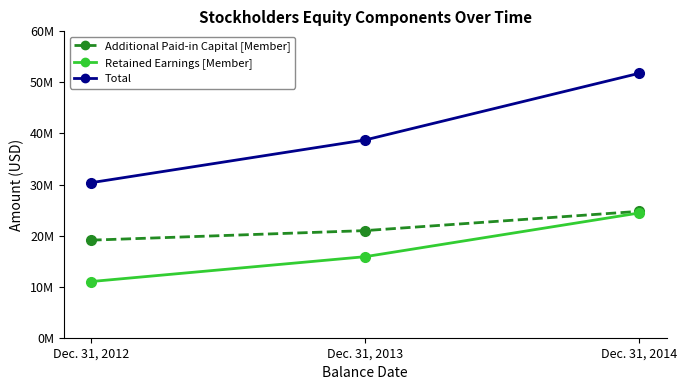

What is the difference between the maximum and minimum values in the Retained Earnings [Member] series?

13422109